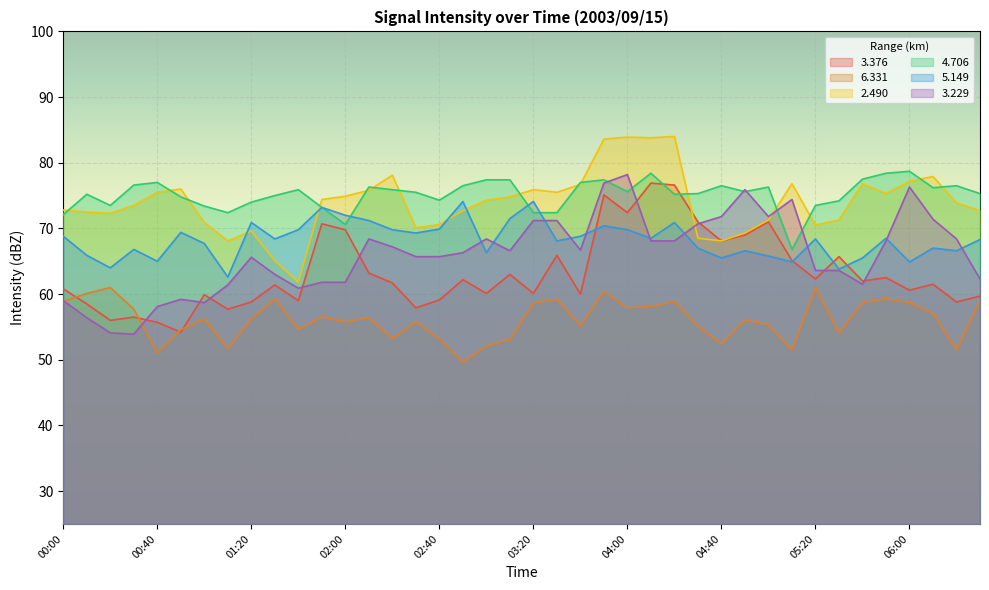

How many data points in   5.149 are less than 68?

17